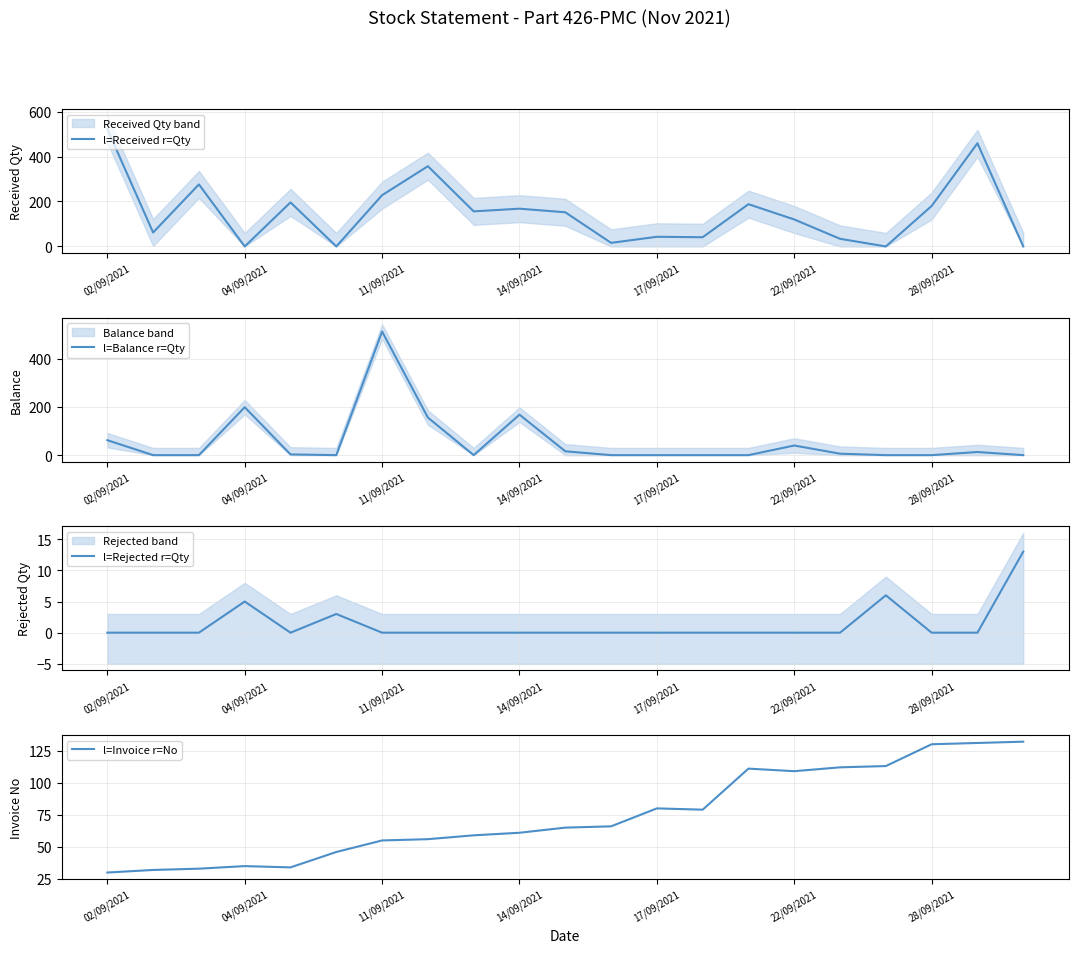

At which label does l=Balance r=Qty reach its peak?

11/09/2021